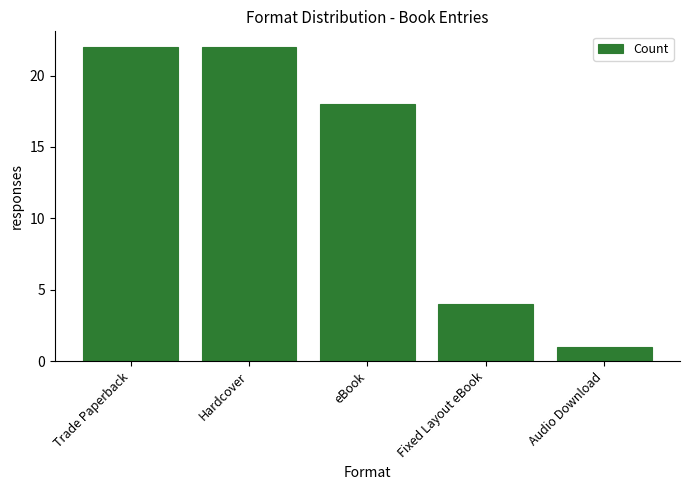

What is the ratio of the value at eBook to the value at Fixed Layout eBook?

4.5